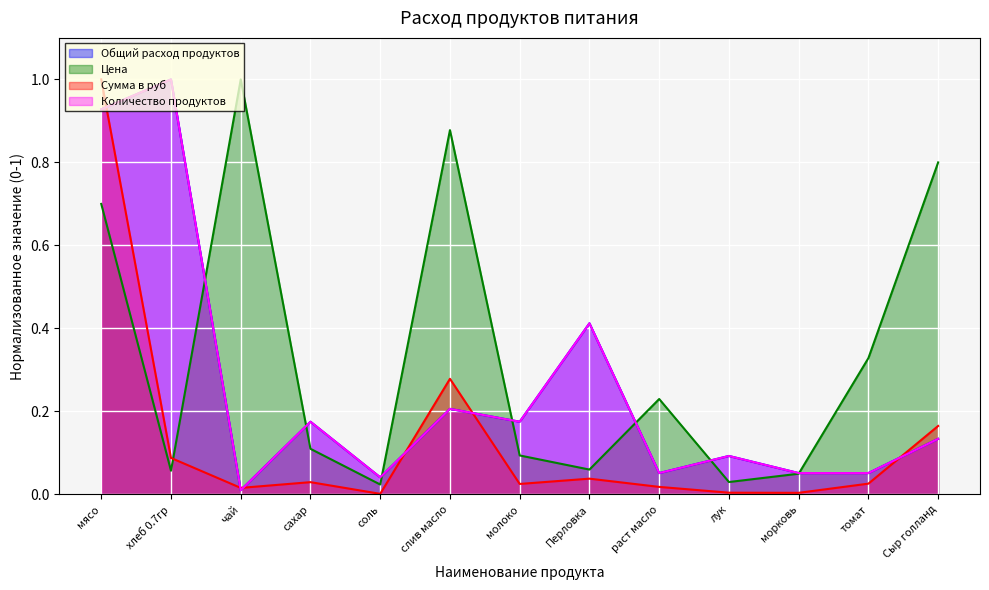

What is the difference between the second highest and second lowest values in the Количество продуктов series?

0.9